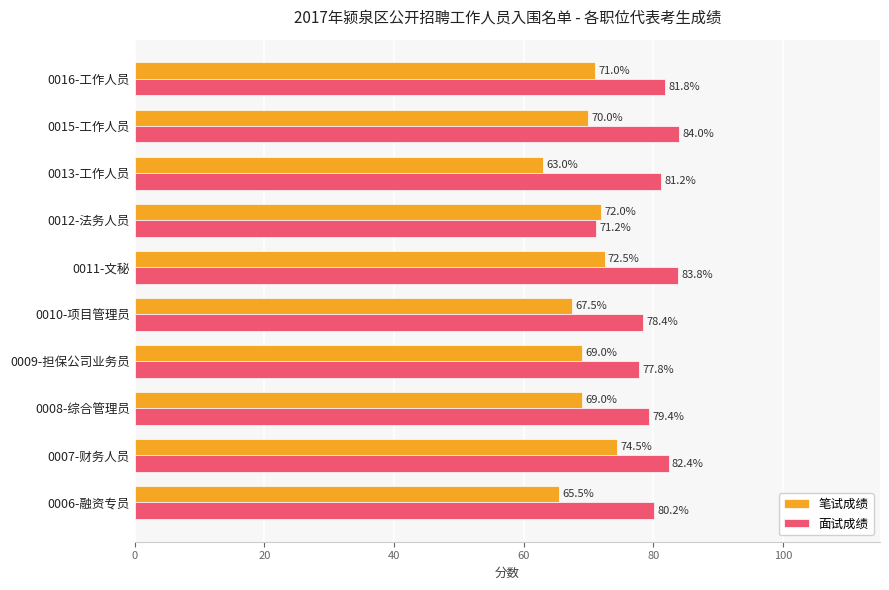

Is it true that 面试成绩 equals 110.8 at 0009-担保公司业务员?

False